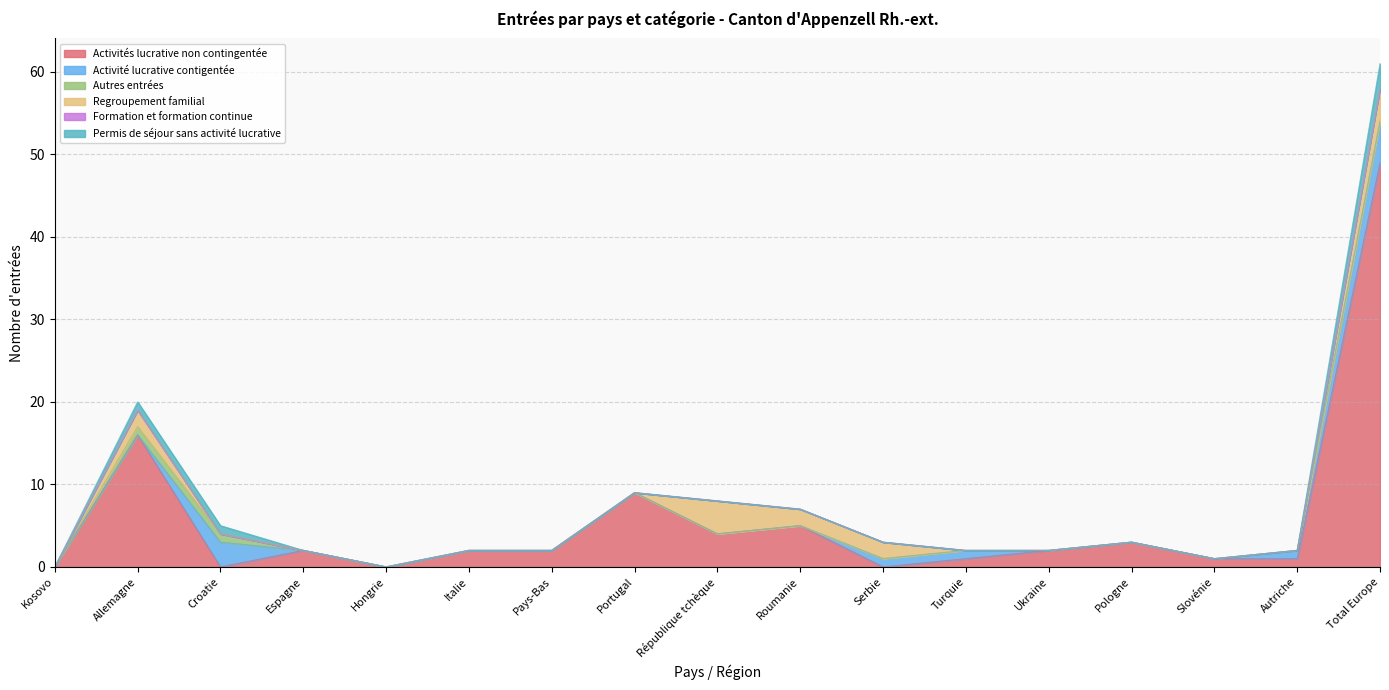

At which category does the chart reach its peak across all series?

Total Europe